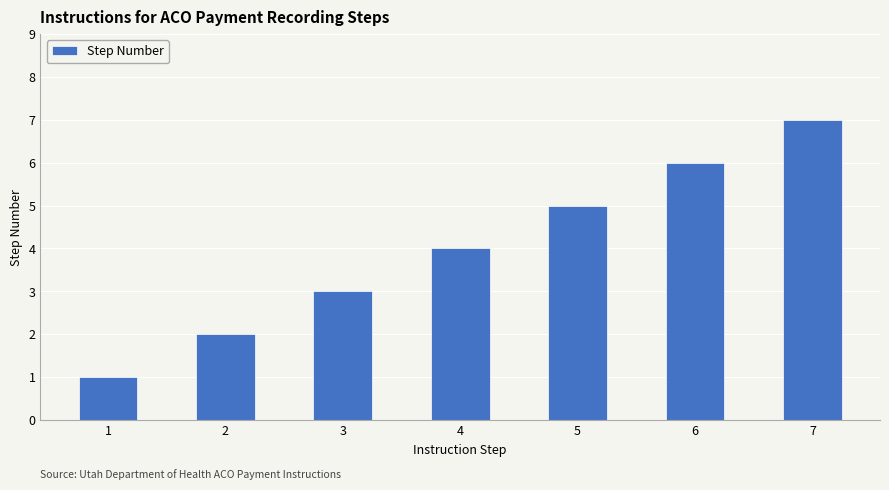

Reading left to right, list all the values displayed in this chart.

1	2	3	4	5	6	7